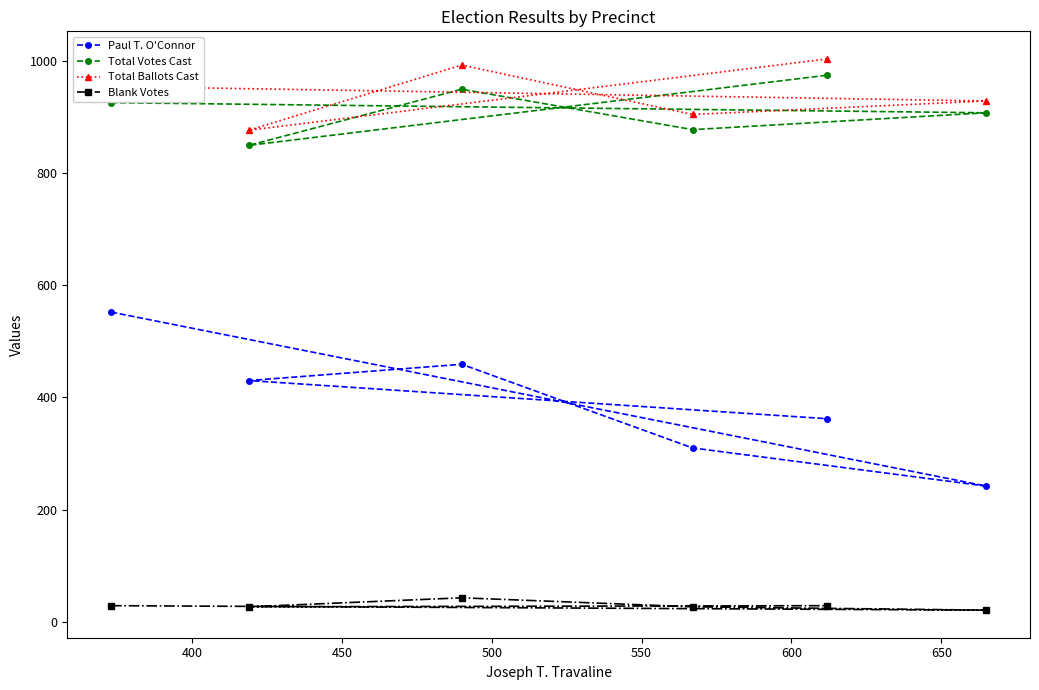

What is the value of the Total Ballots Cast point at the 4th from the left?

904